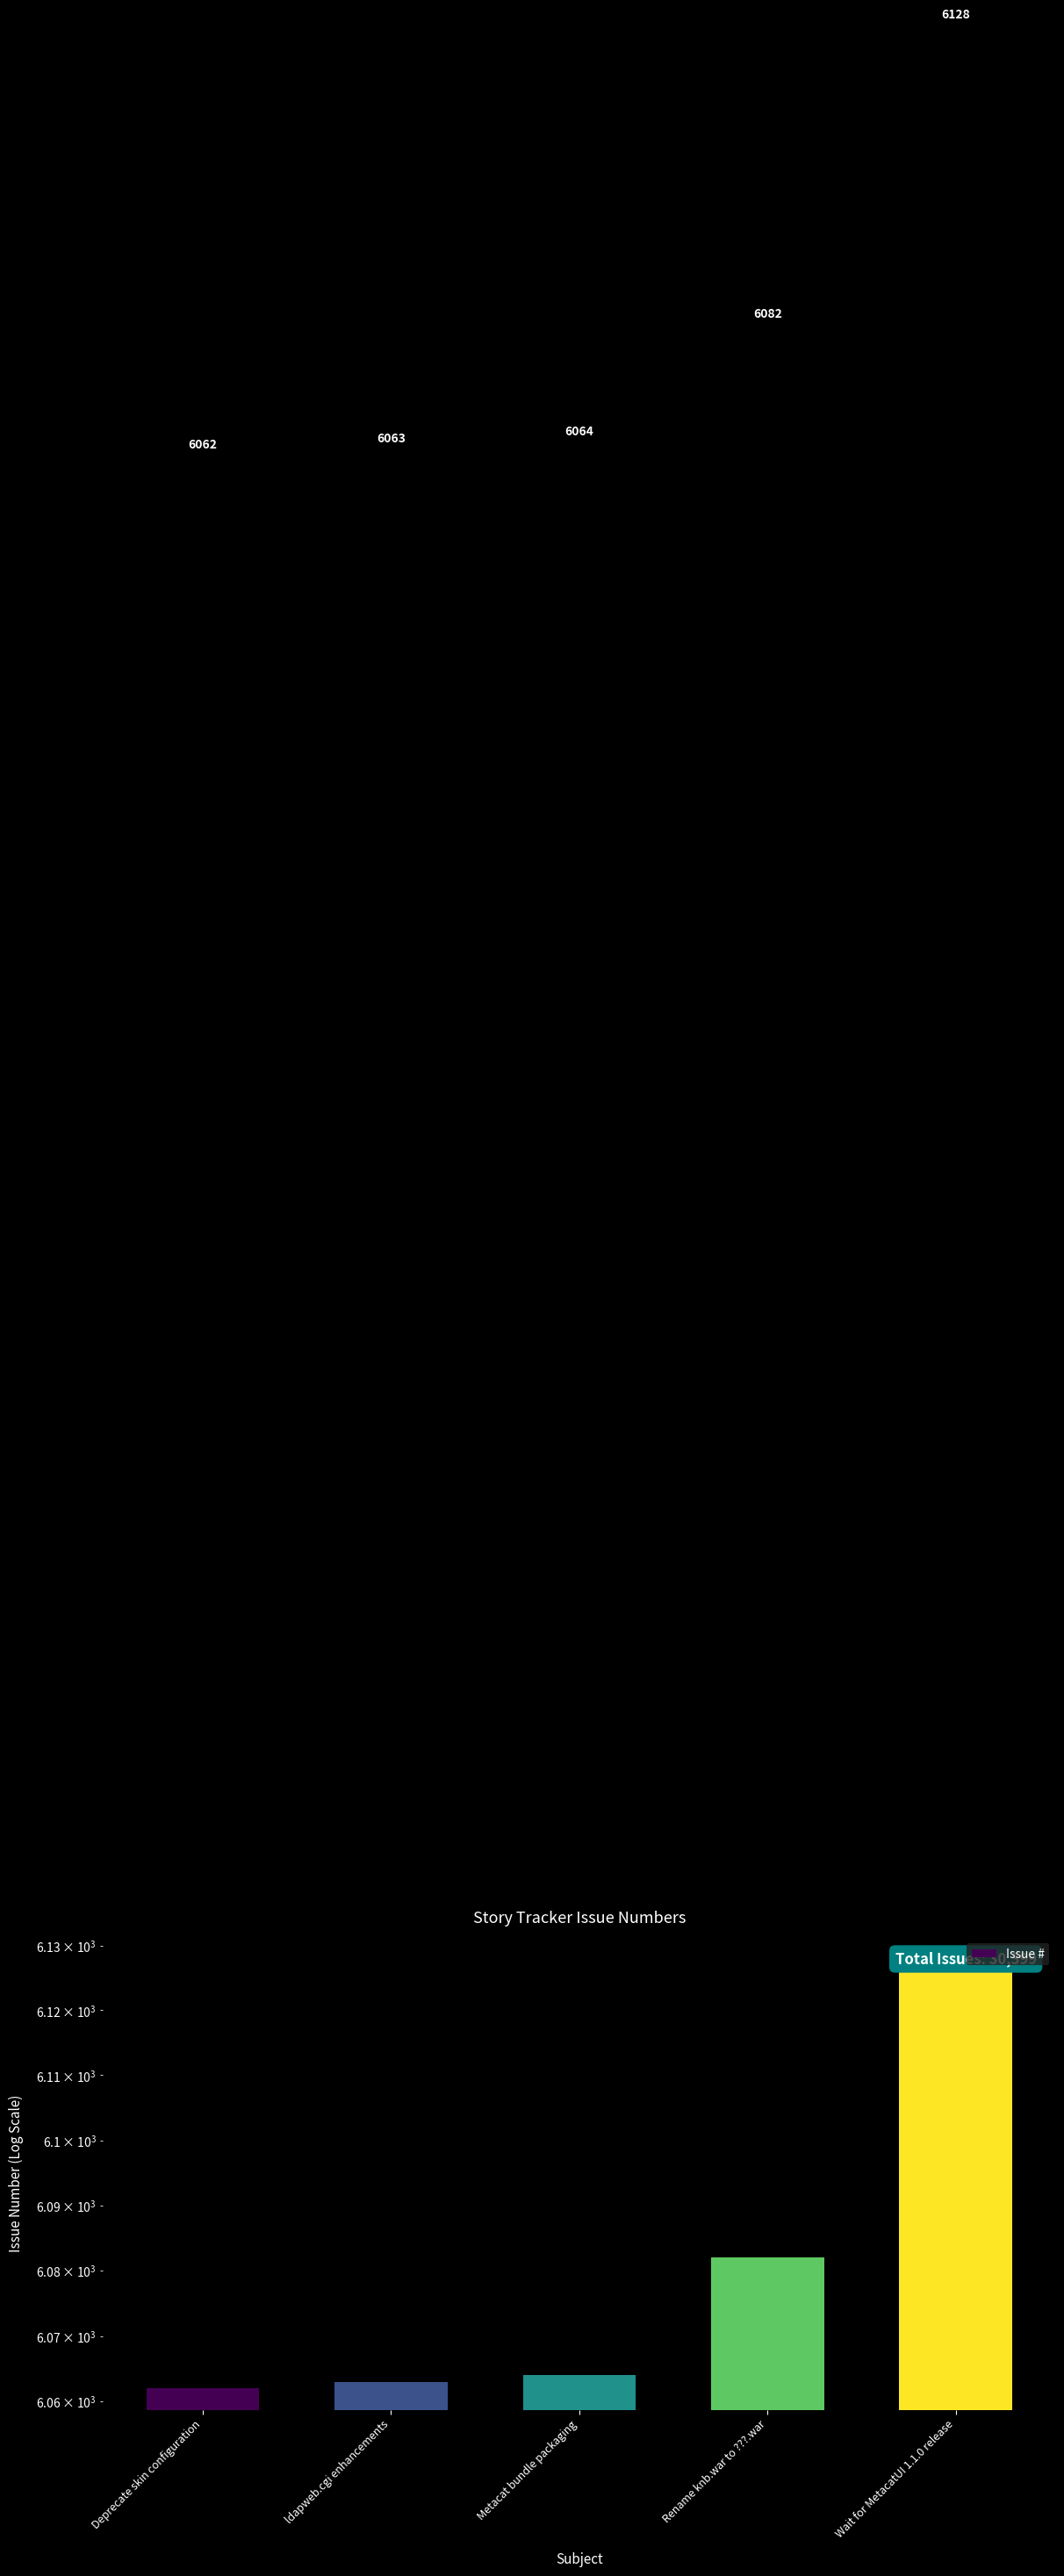

Approximately how many times larger is the value at Metacat bundle packaging compared to Wait for MetacatUI 1.1.0 release?

1.0